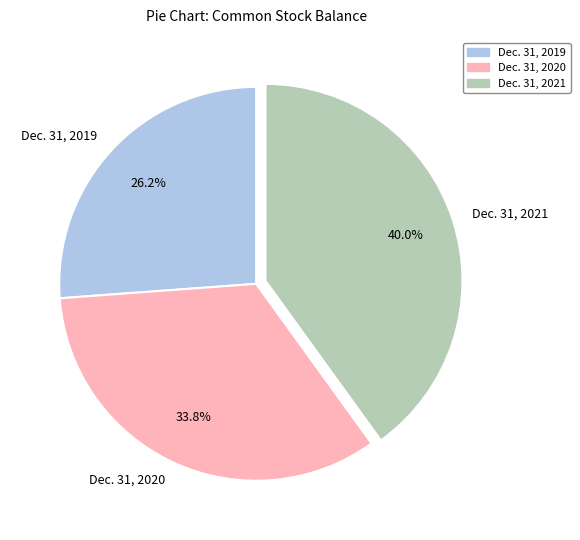

Which slice is the smallest?

Dec. 31, 2019